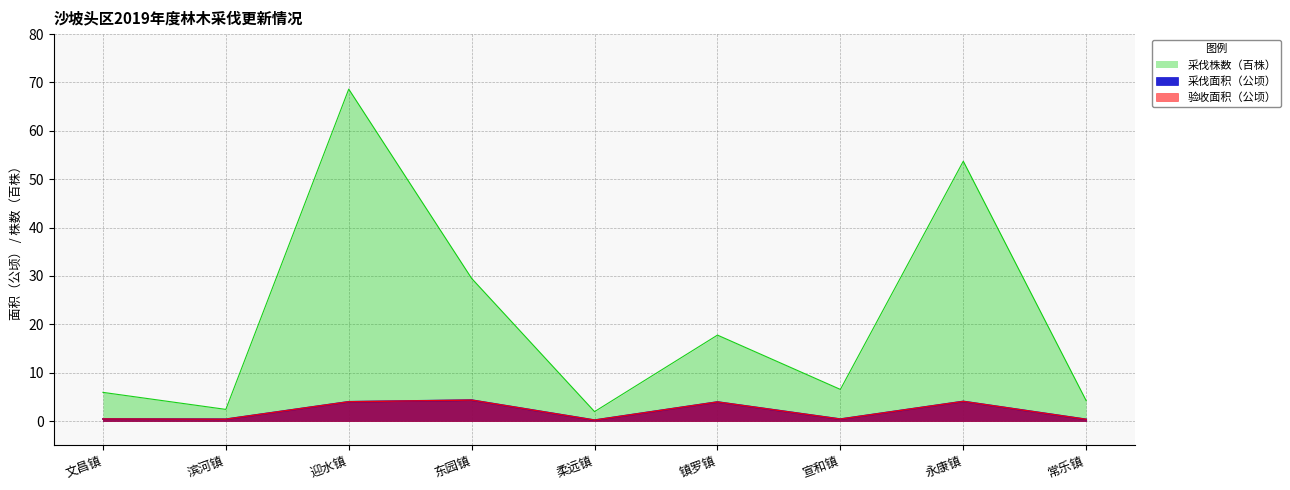

Between 迎水镇 and 常乐镇, which series saw the biggest shift?

采伐株数（百株）